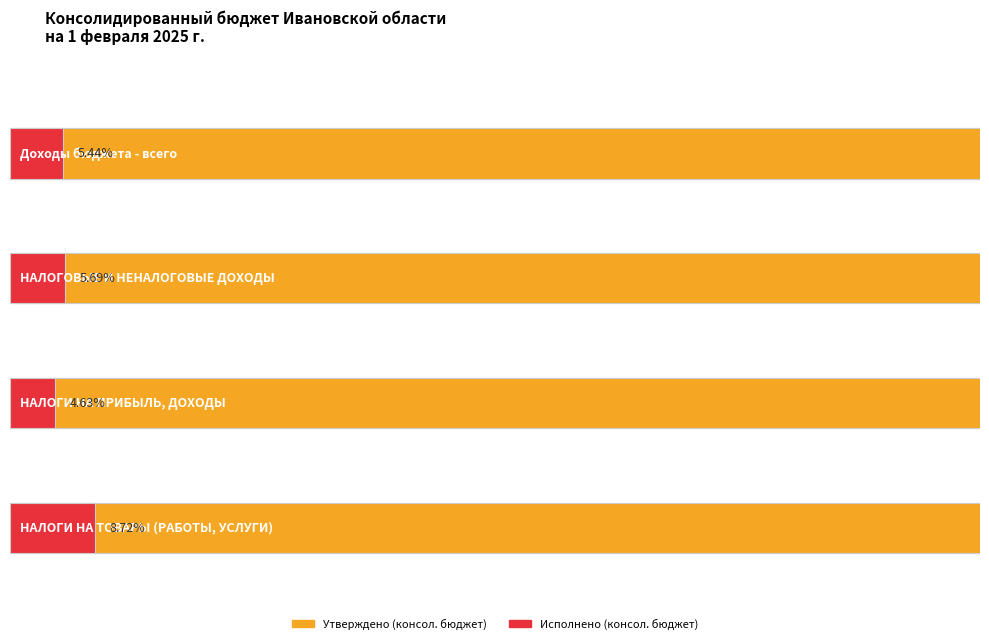

The value of Исполнено (бюджет субъекта) at НАЛОГИ НА ТОВАРЫ (РАБОТЫ, УСЛУГИ) is 234201120.6. True or false?

False